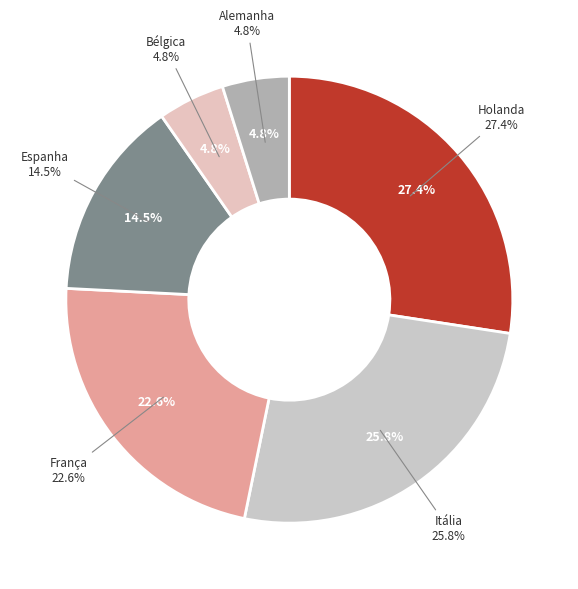

Approximately how many times larger is the value at Holanda compared to Bélgica?

5.7